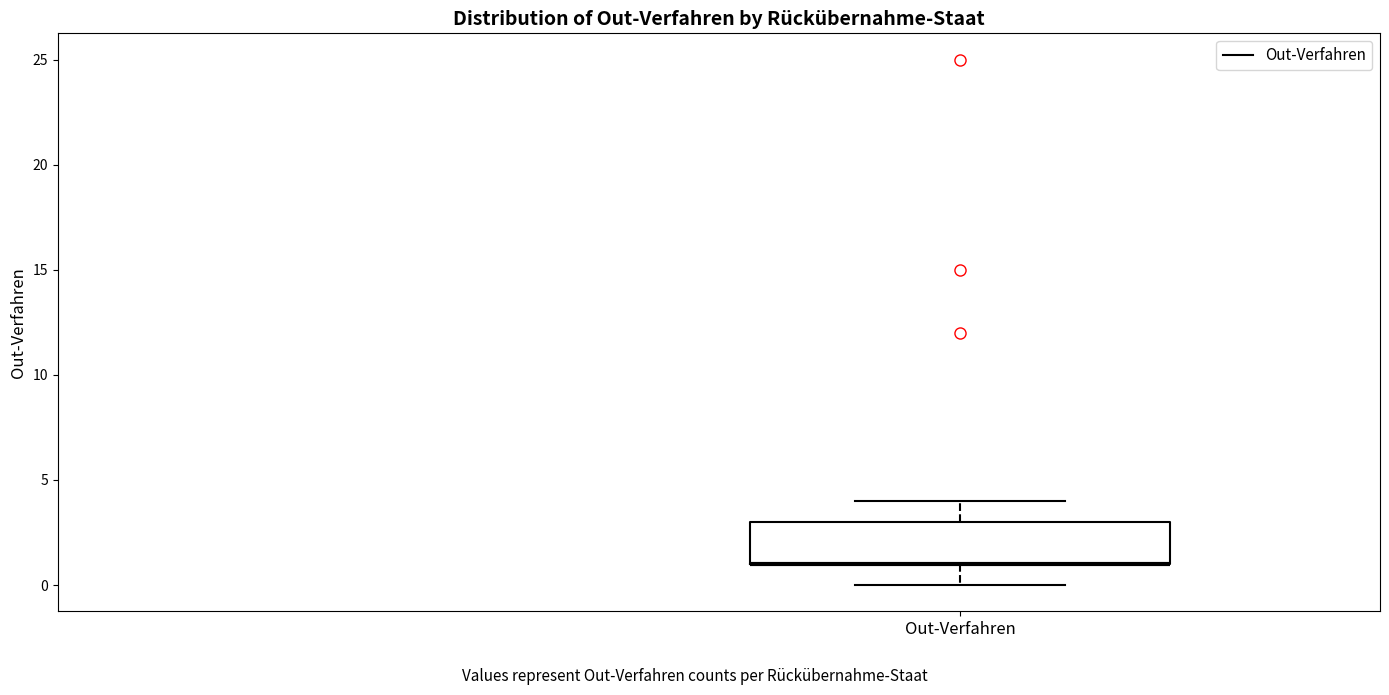

Transcribe this box plot: give where the median line is, the range the box spans, and where the two whiskers end, as read against the y-axis. The values are not printed on the chart, so give them approximately, as read against the axis.

median 1 (drawn on the box's lower edge), box 1 to 3, whiskers 0 to 4